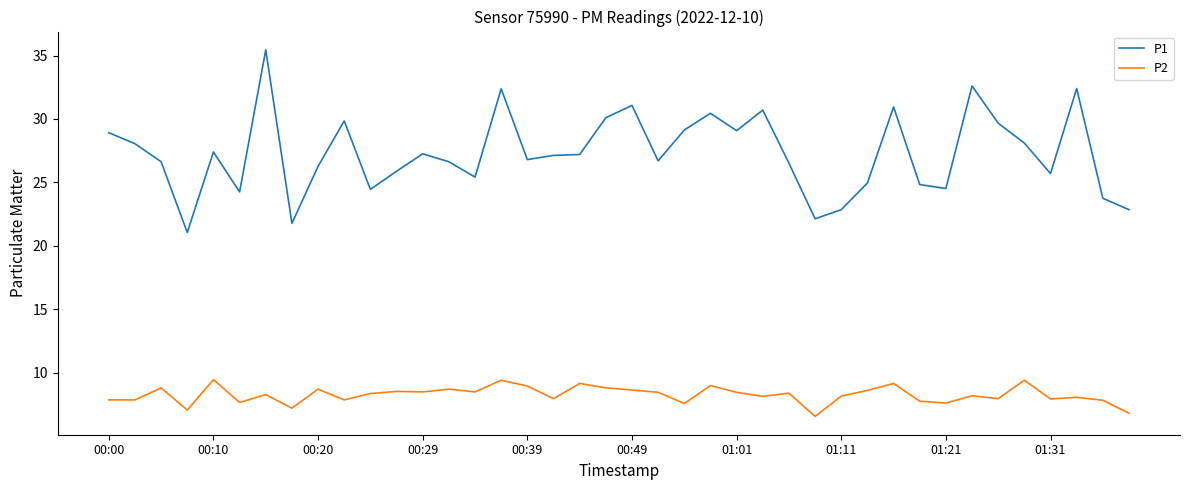

True or false: P2 has more than 0 points higher than both neighbors.

True